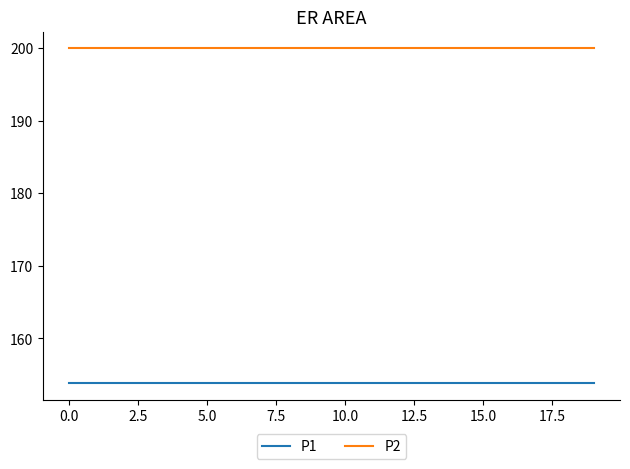

What is the maximum value shown in the chart?

200.0